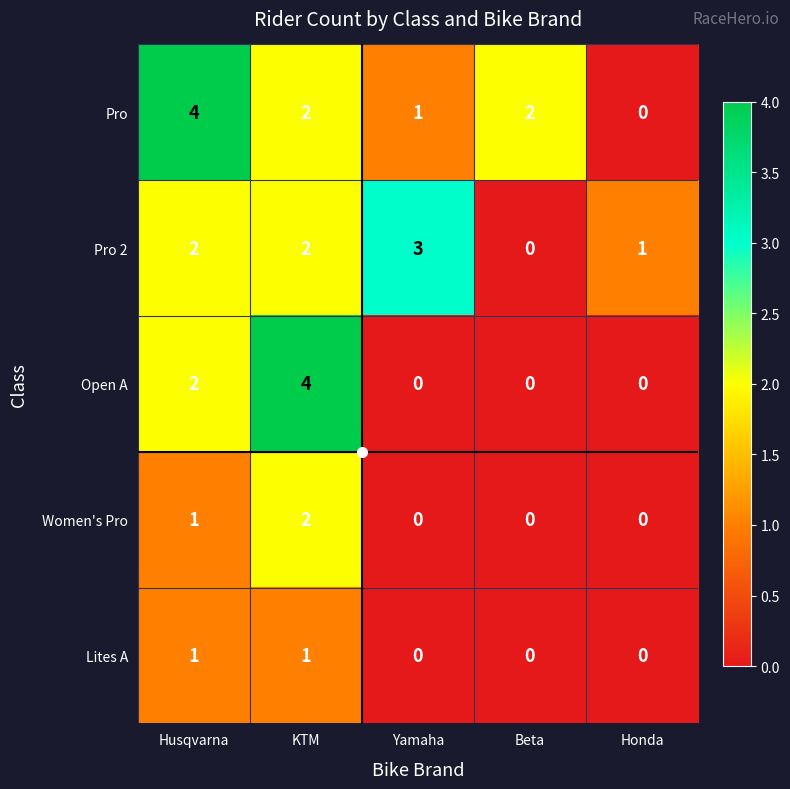

What is the maximum value shown in the chart?

4